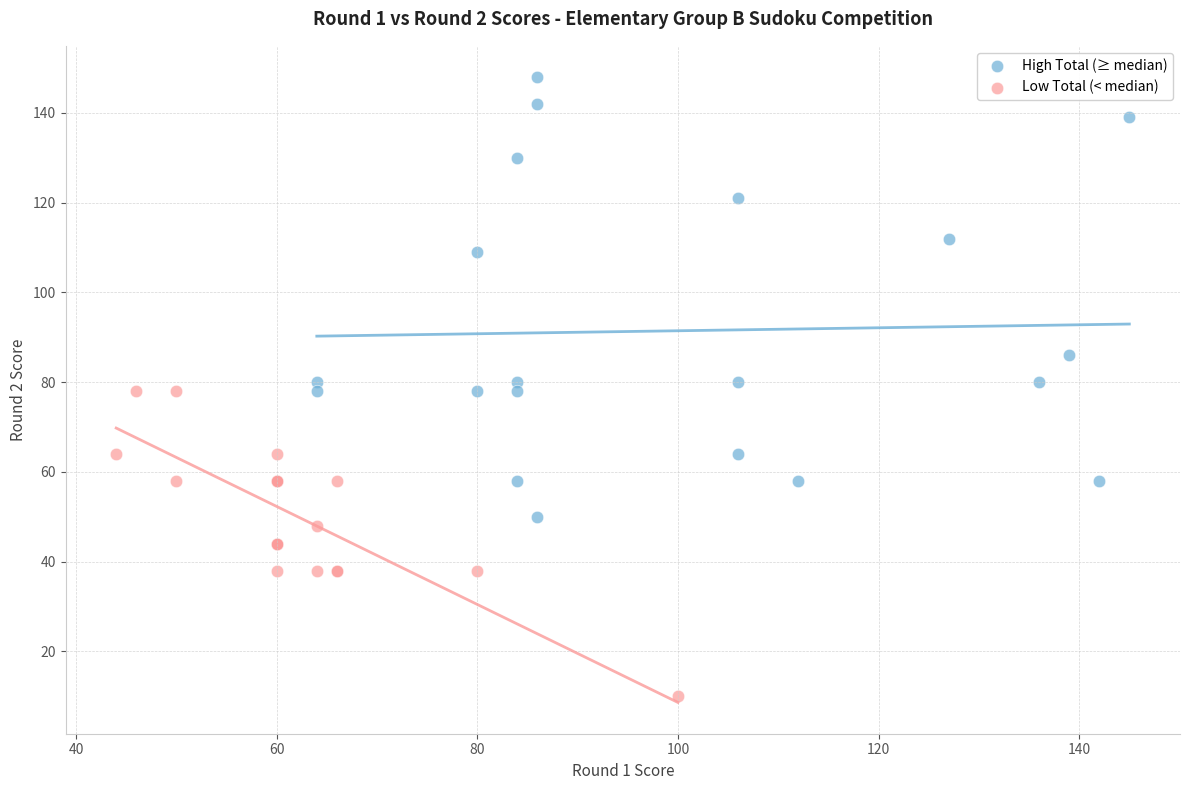

What are all the series names shown in the legend?

High Total (≥ median), Low Total (< median)